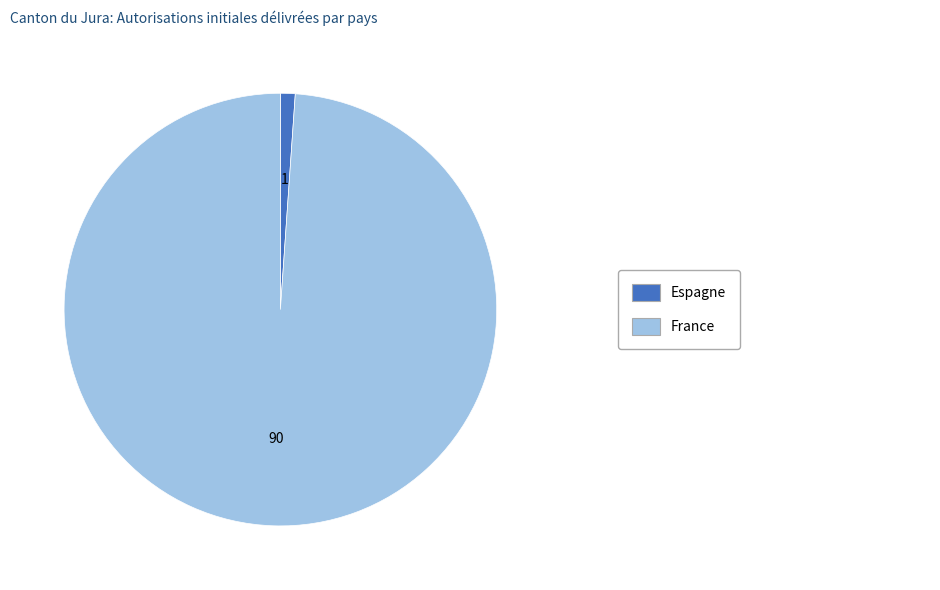

How many segments does this pie chart have?

2